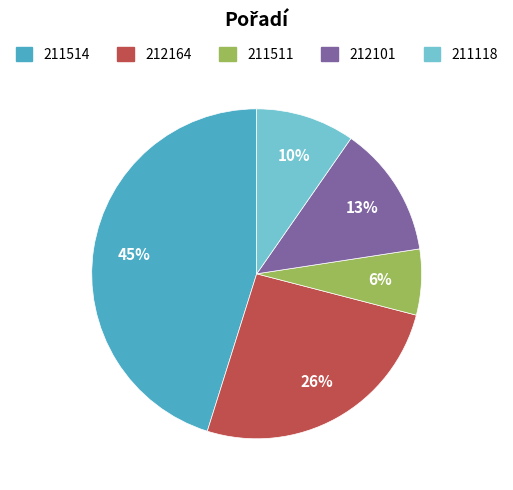

How many slices are in this pie chart?

5